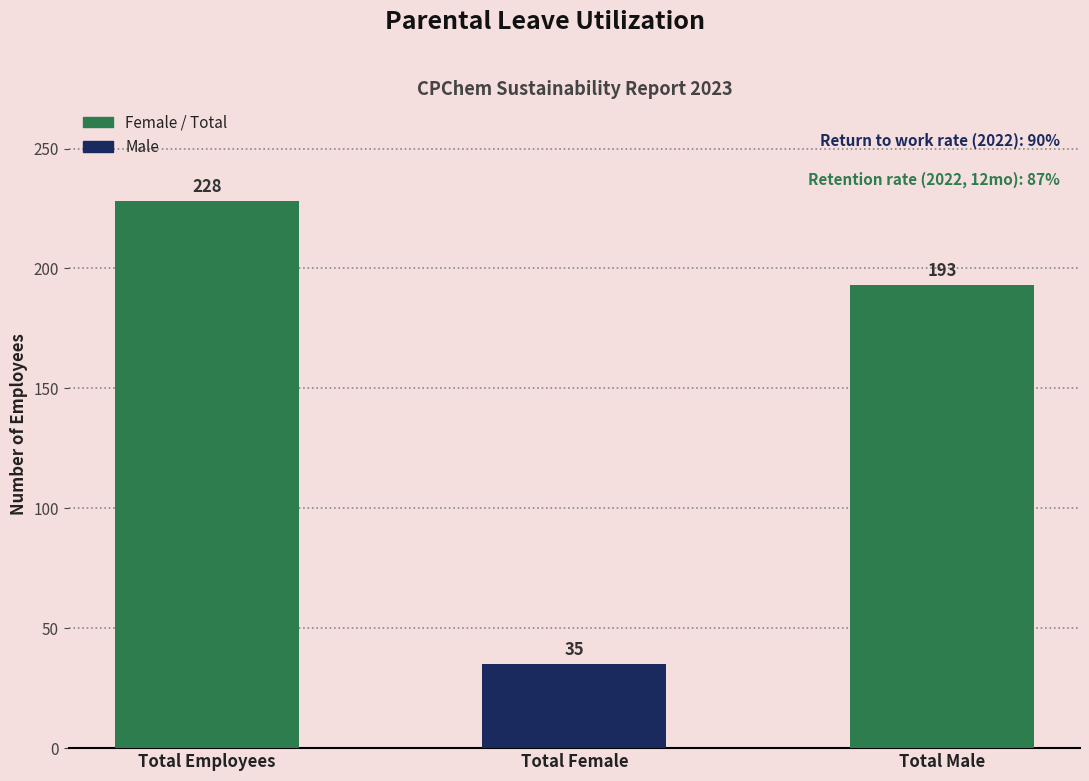

Reading left to right, extract all data points from this chart.

Total Employees=228	Total Female=35	Total Male=193